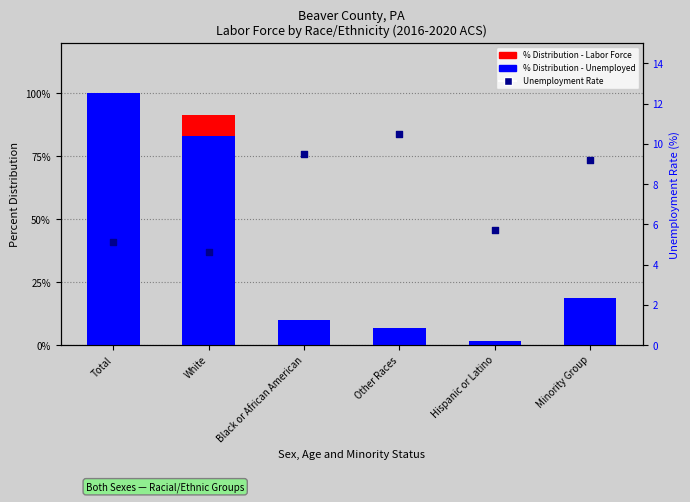

What are all the series names shown in the legend?

% Distribution Labor Force, % Distribution Unemployed, Unemployment Rate